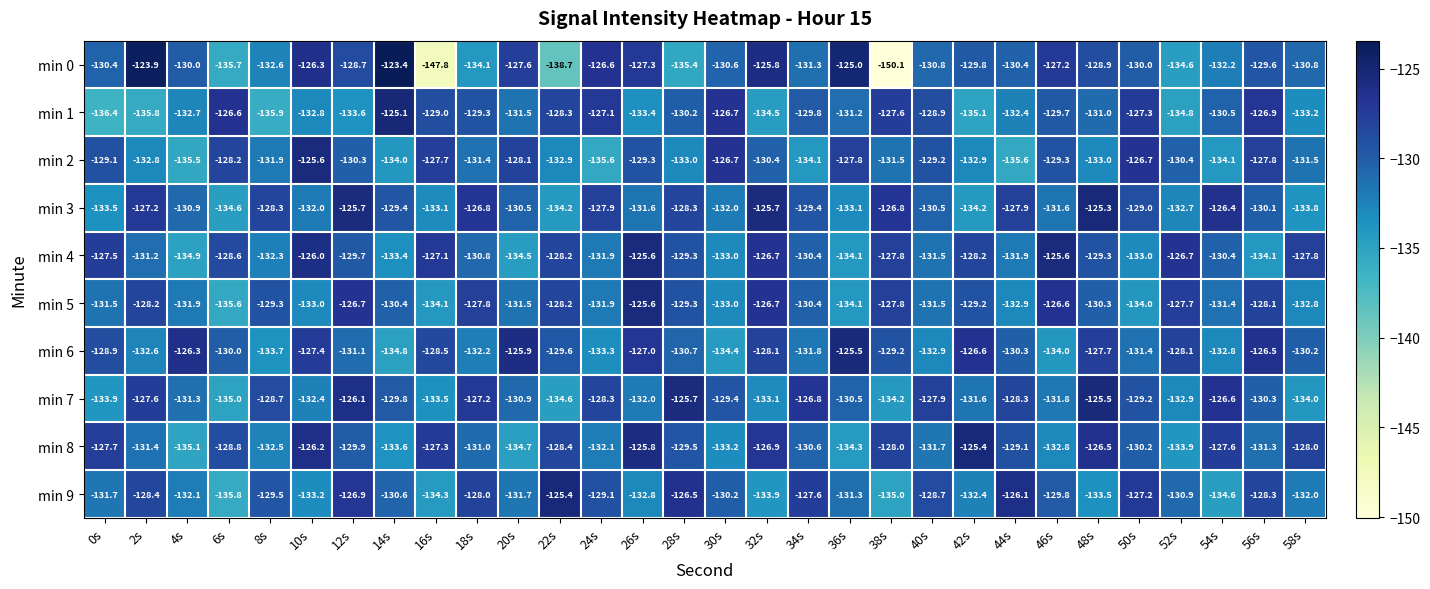

What is the difference between the min 9 values at 48s and 20s?

1.8